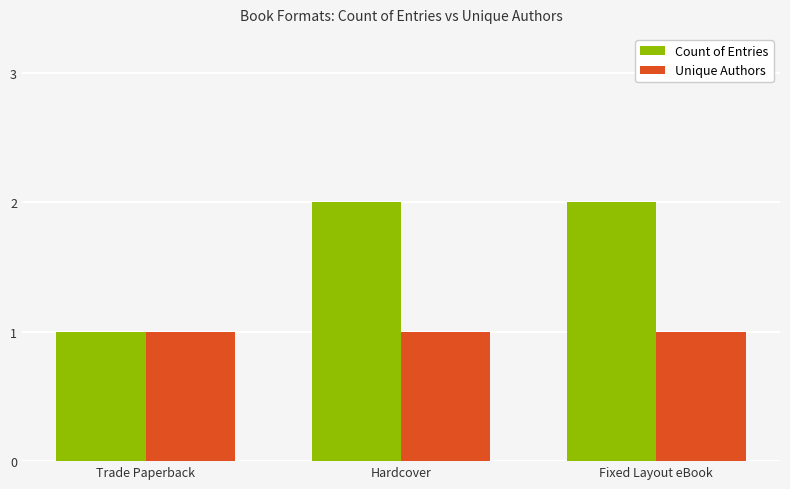

What is the greatest value displayed?

2